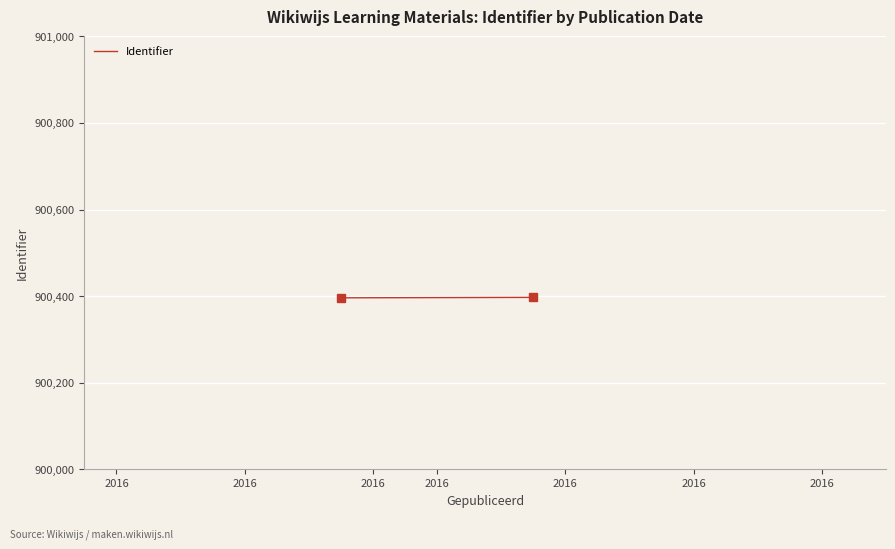

Reading left to right, what are all the values shown in this chart?

2016=900396	2016=900397